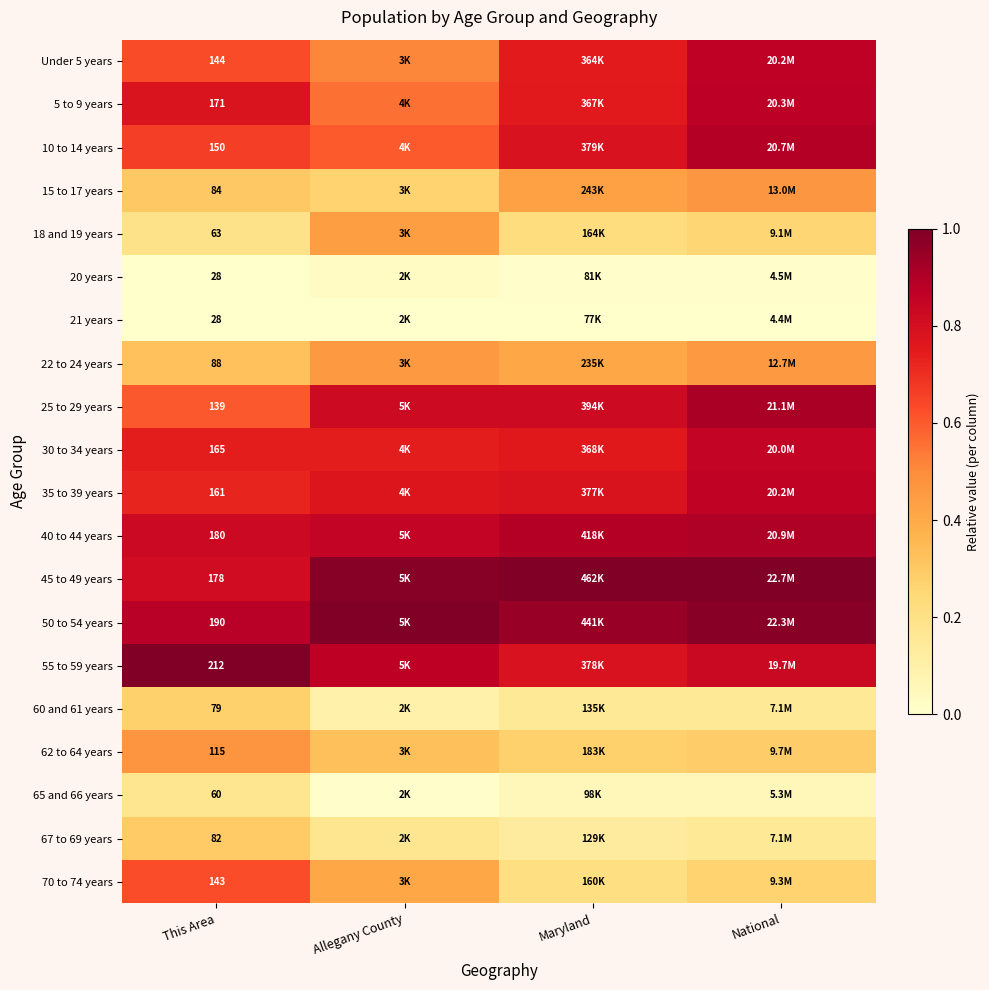

True or false: 25 to 29 years has a value of 0.8 at Allegany County.

True